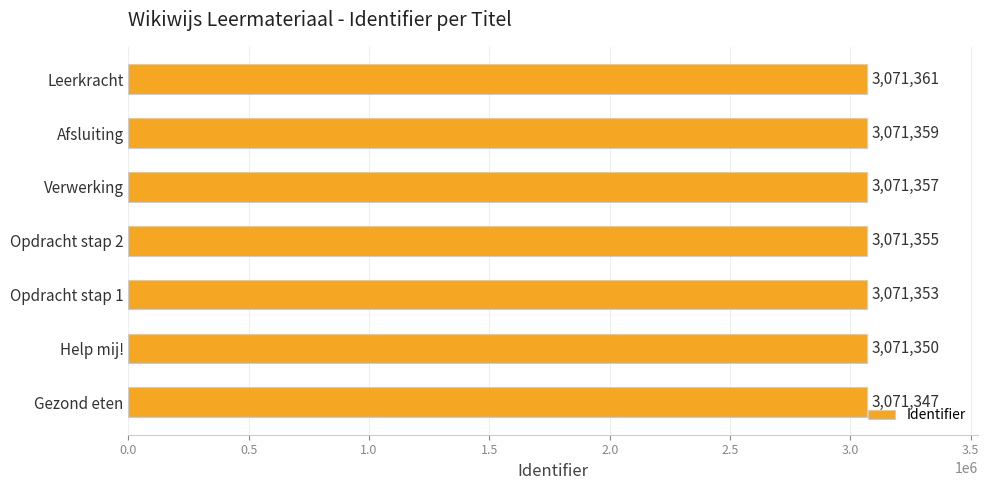

Is it true that the value at Verwerking is 943019?

False